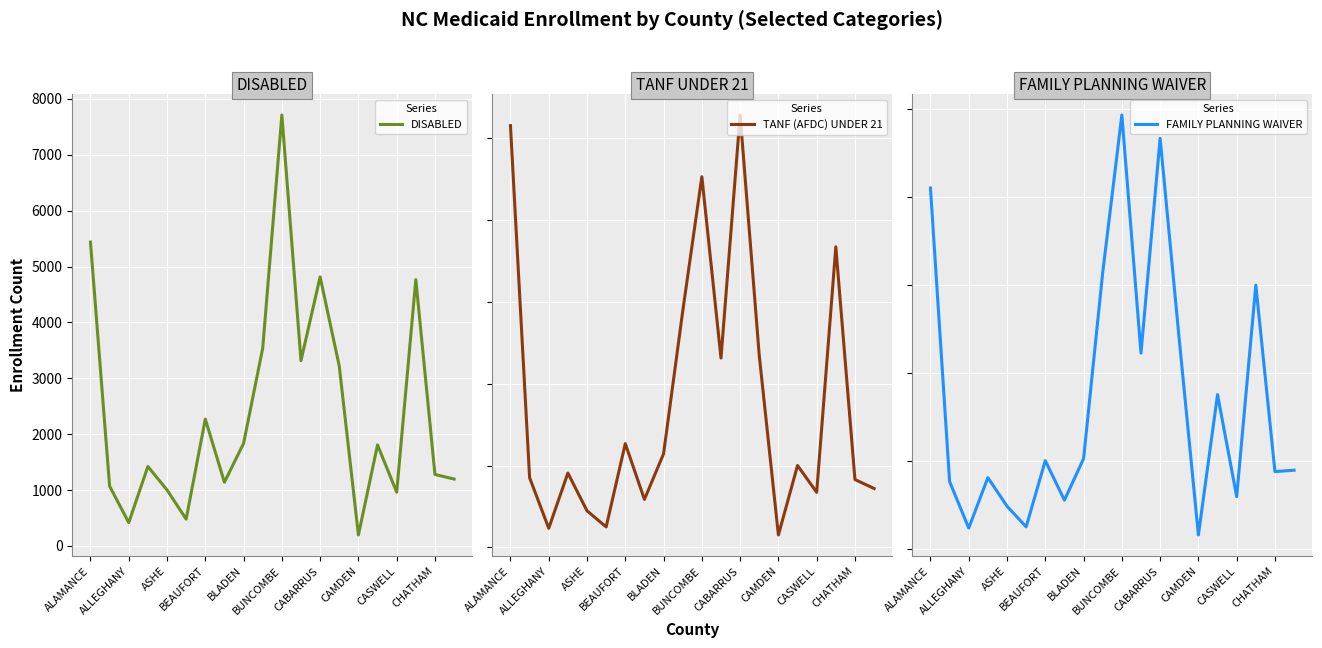

Which series ends up on top after the final intersection of DISABLED and TANF (AFDC) UNDER 21?

TANF (AFDC) UNDER 21